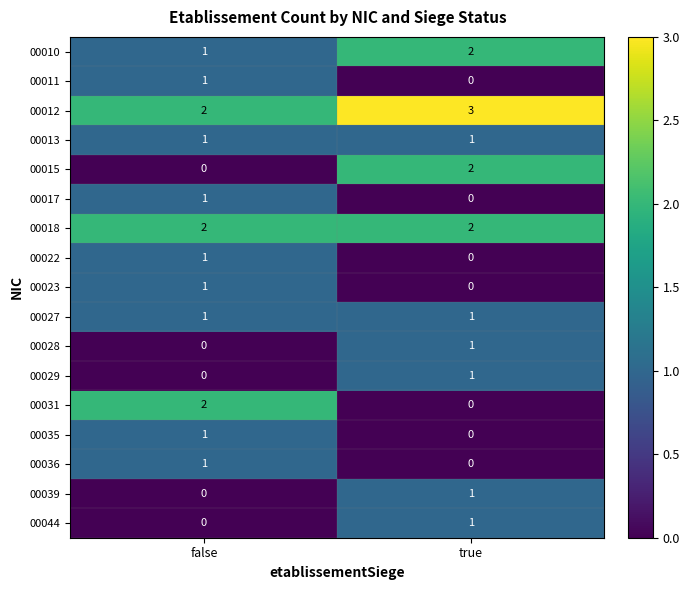

Which series has the largest total across all categories?

00012